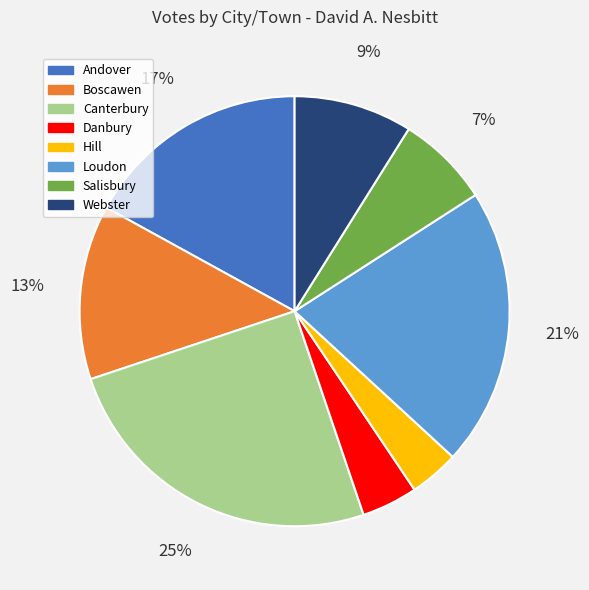

To the nearest percent, what is the combined percentage of Loudon and Danbury?

25%